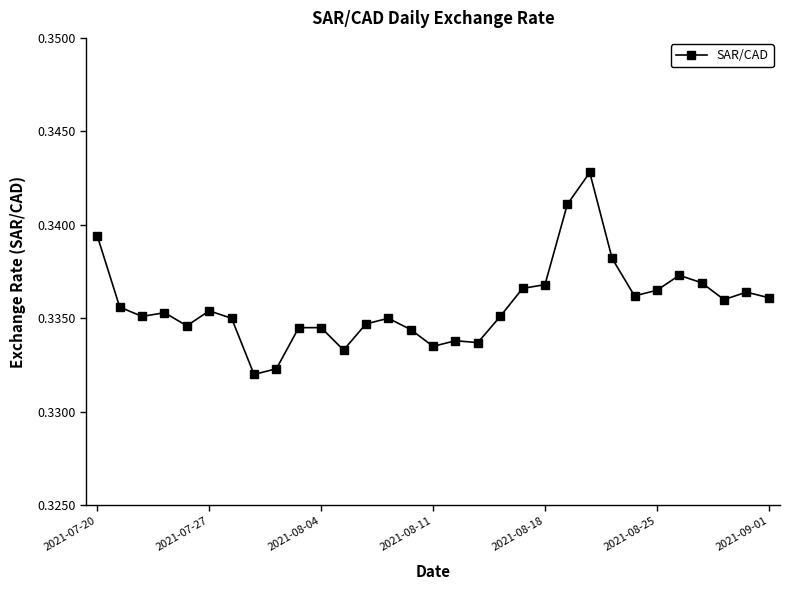

Count the values in the range 0 to 1.

31